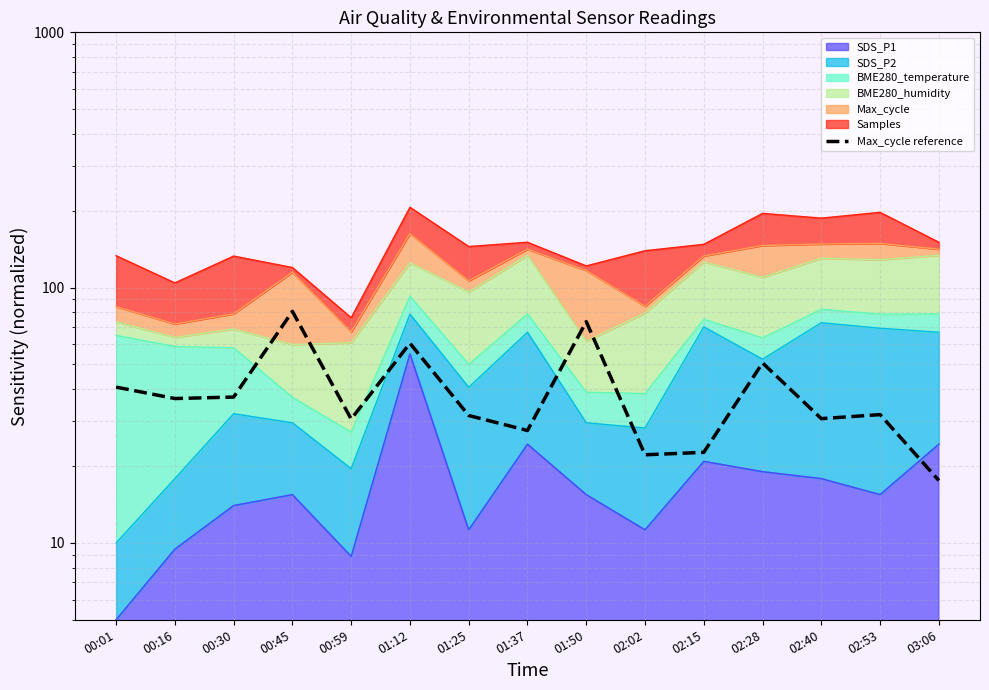

At which label does the data first exceed 31?

00:01